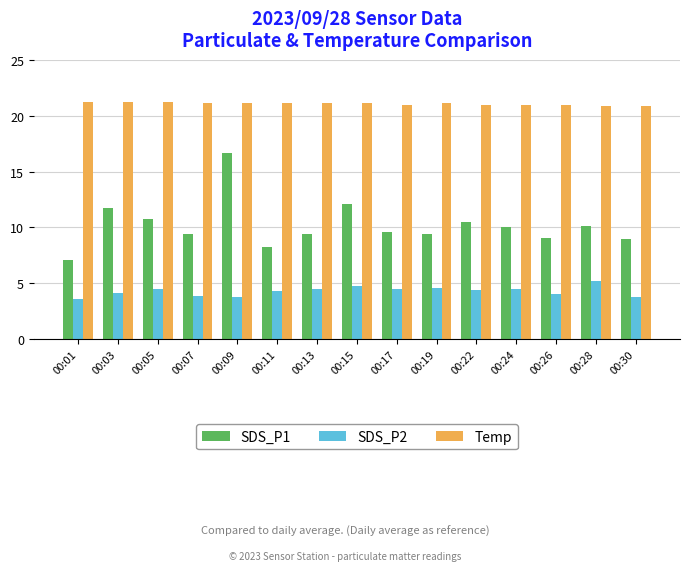

What is the sum of the SDS_P2 values at 00:11 and 00:24?

8.8